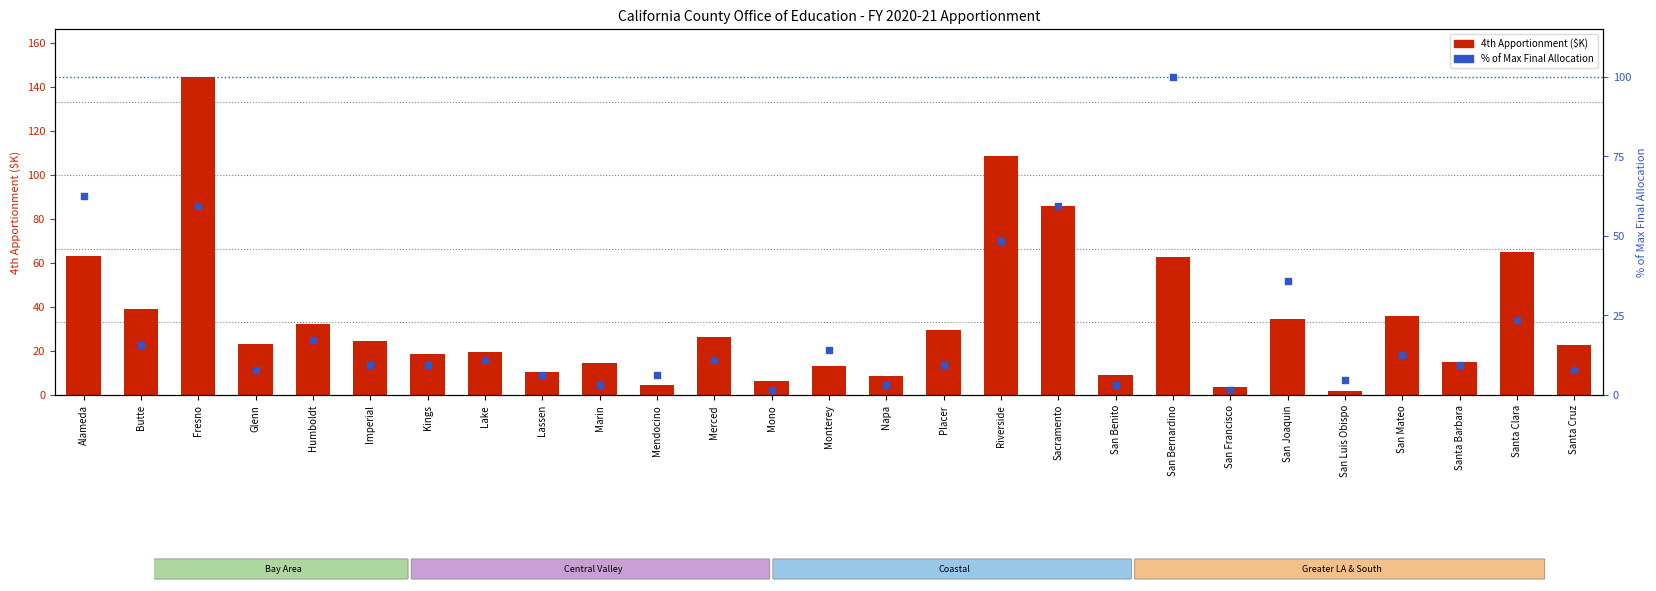

Is the value of % of Max Final Allocation at San Francisco greater than the value of 4th Apportionment (thousands) at Butte?

No